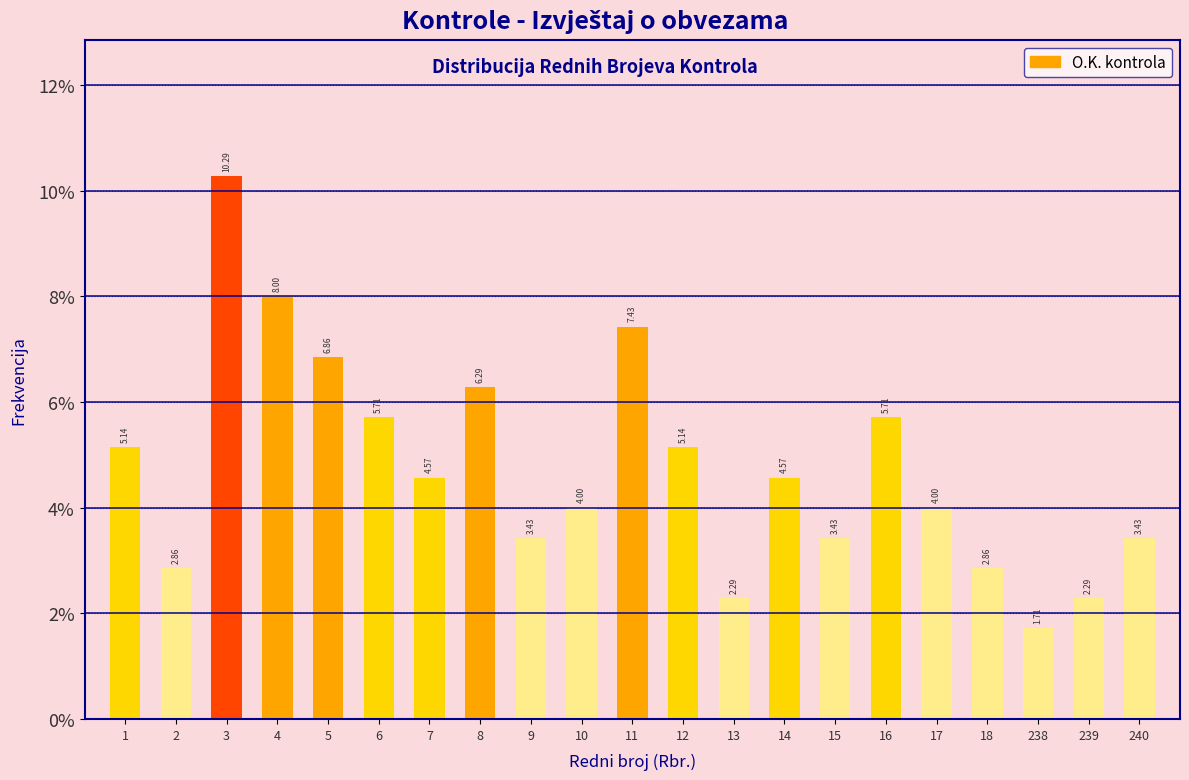

What is the average value?

4.8